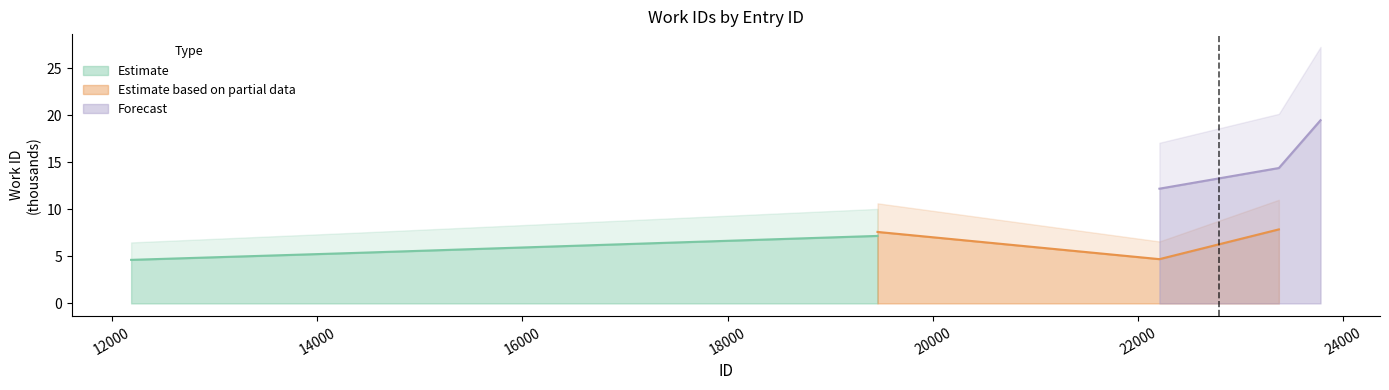

What is the minimum value for Estimate?

4.6